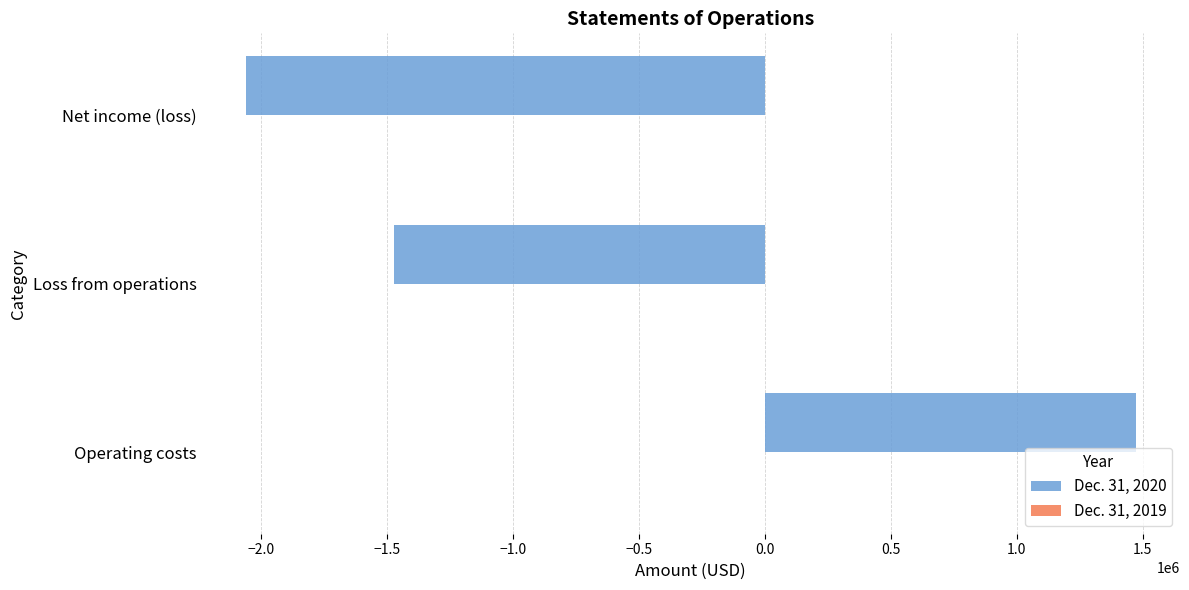

What is the maximum value shown in the chart?

1472168